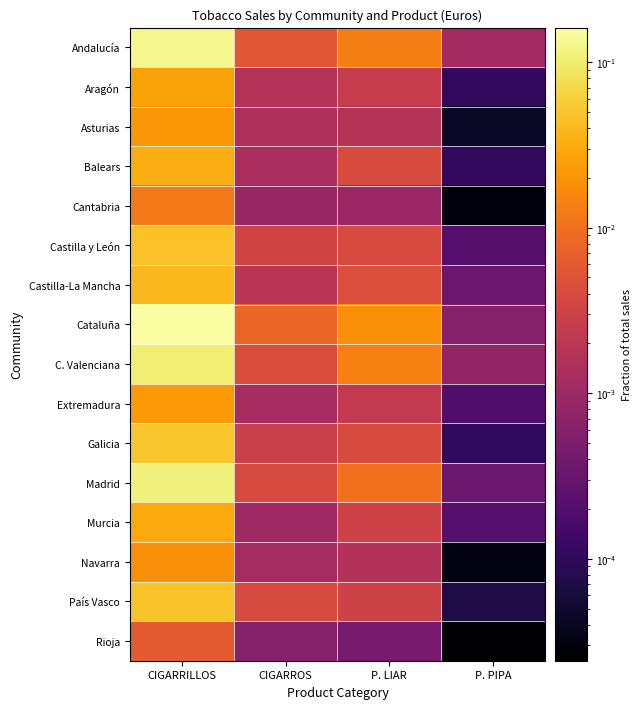

How many categories are shown in the chart?

4